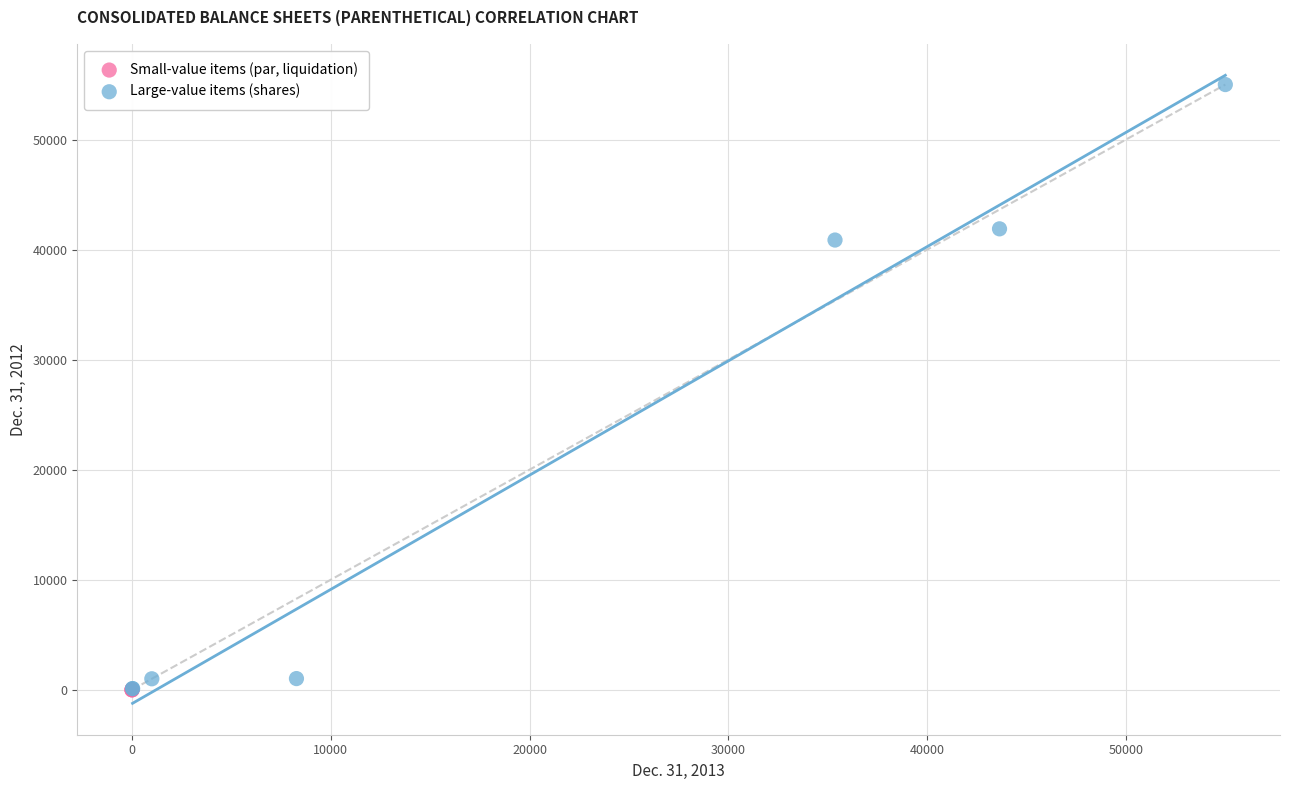

Which series has the largest Y range (max minus min)?

Large-value items (shares)